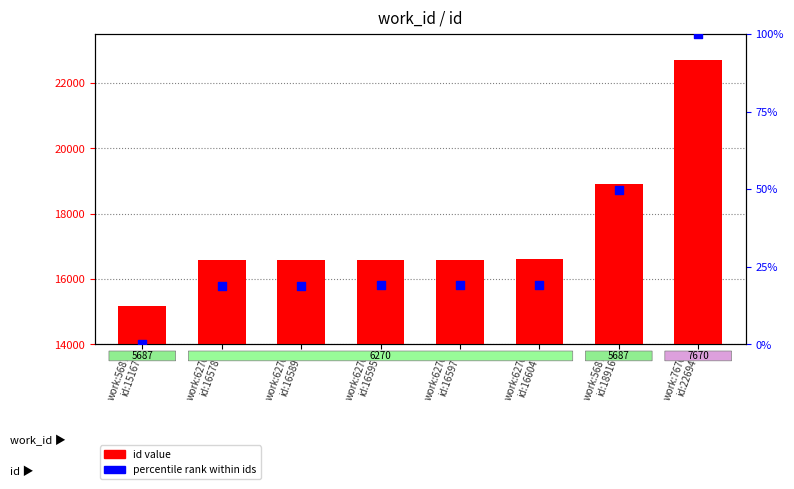

What is the total value across all series at work:6270
id:16604?

16623.1